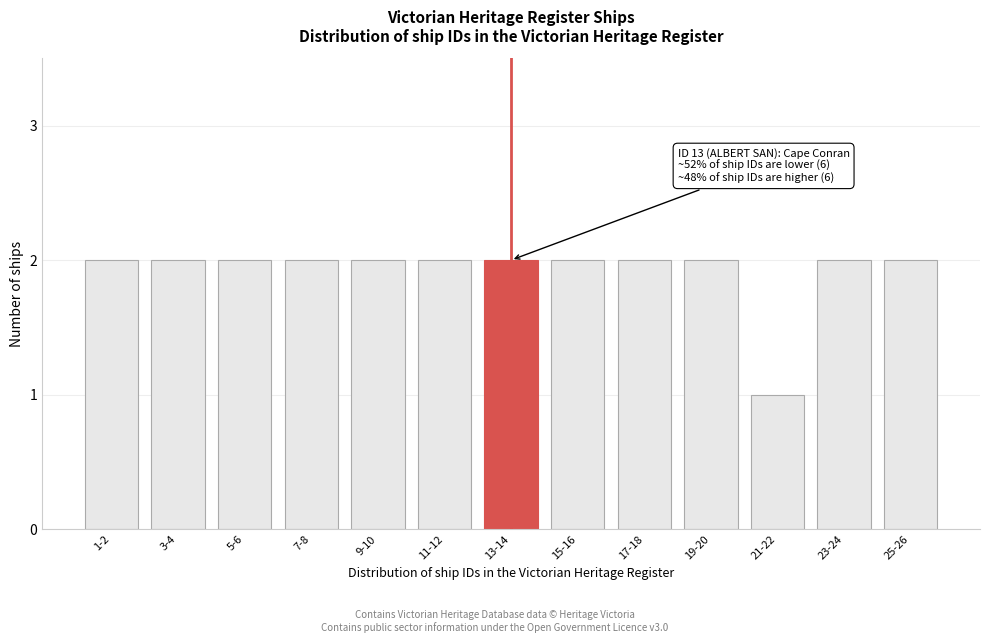

Reading right to left, extract all data points from this chart.

25-26=2	23-24=2	21-22=1	19-20=2	17-18=2	15-16=2	13-14=2	11-12=2	9-10=2	7-8=2	5-6=2	3-4=2	1-2=2